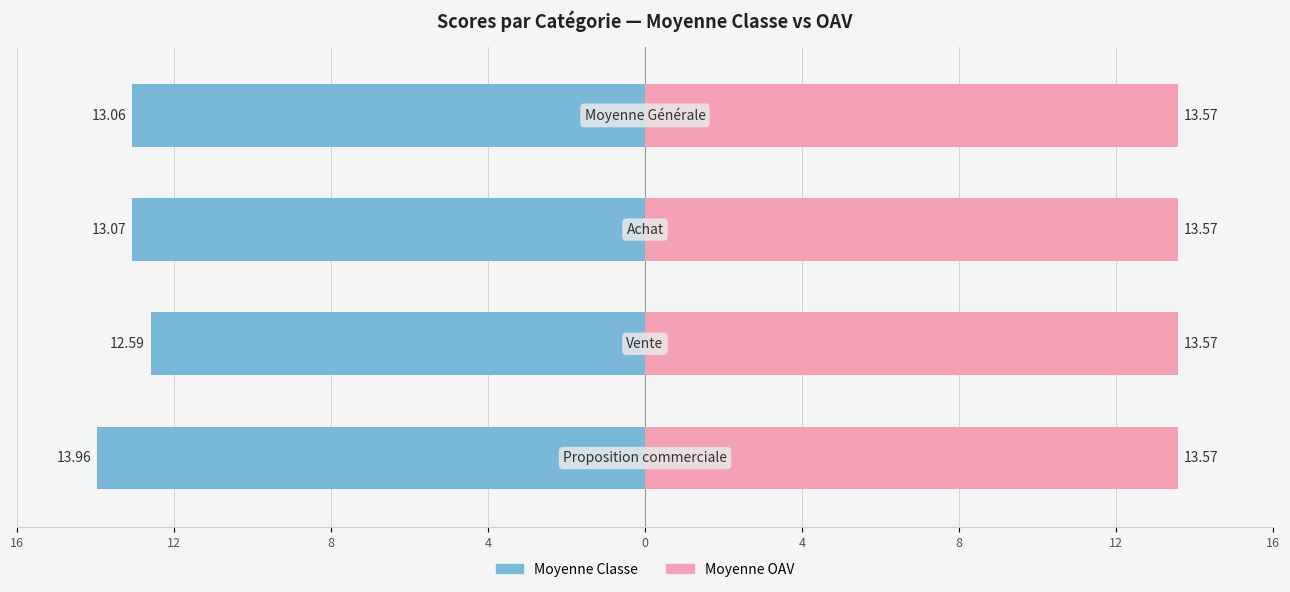

List the labels in order of Moyenne value, smallest first.

Vente, Moyenne Générale, Achat, Proposition commerciale